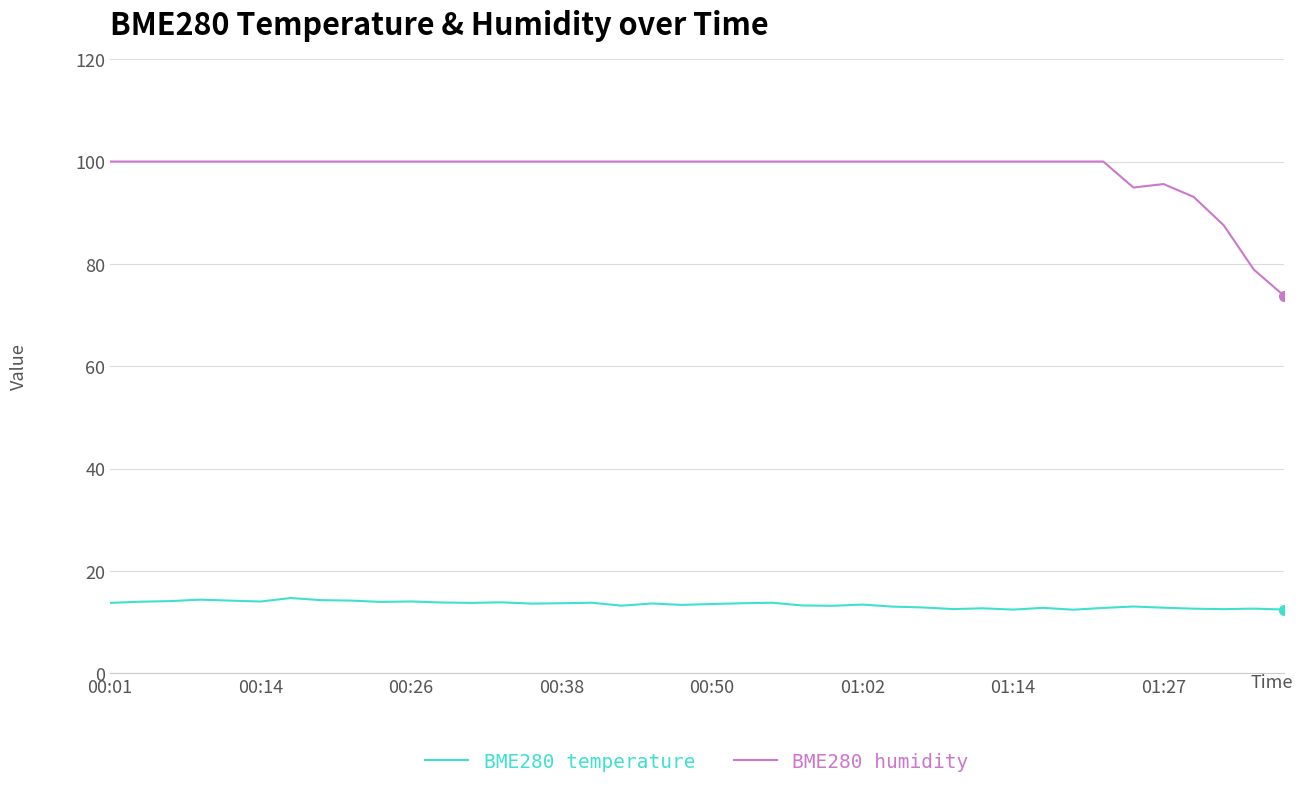

Rank the series by their average value, from lowest to highest.

BME280 temperature, BME280 humidity